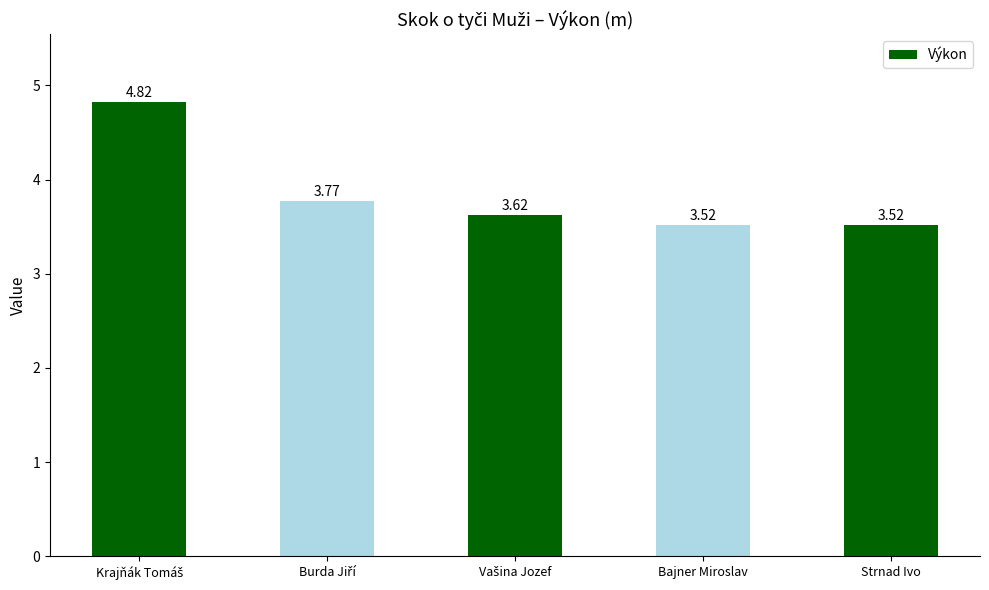

What is the label of the 5th bar from the left?

Strnad Ivo